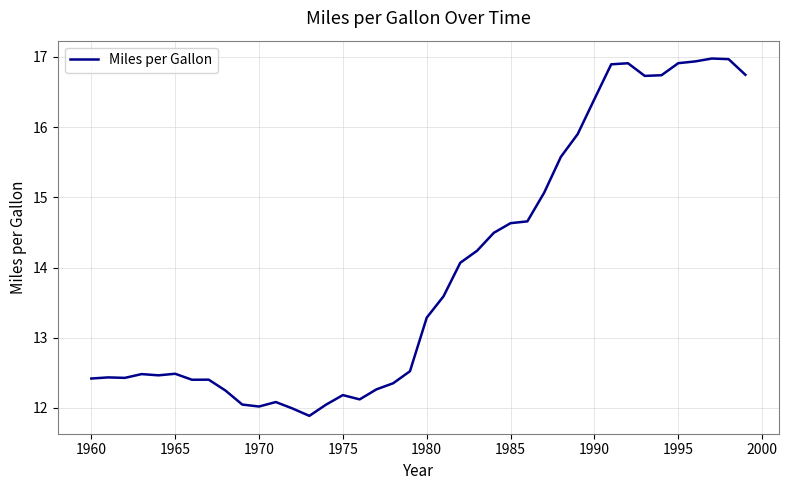

What is the difference between the maximum and minimum values?

5.1